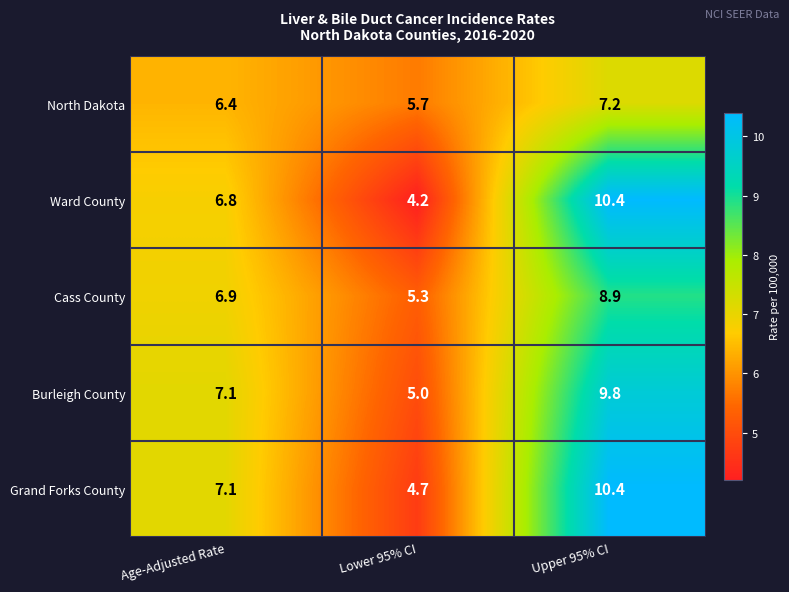

At which category does the chart reach its peak across all series?

Upper 95% CI